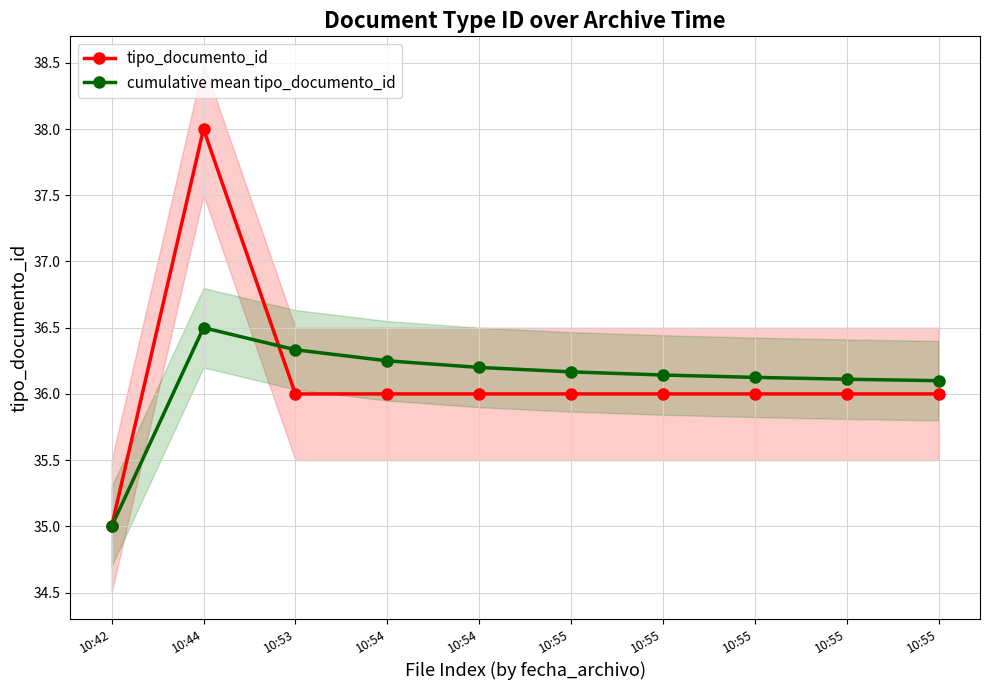

Is it true that tipo_documento_id equals 35.0 at 10:42?

True